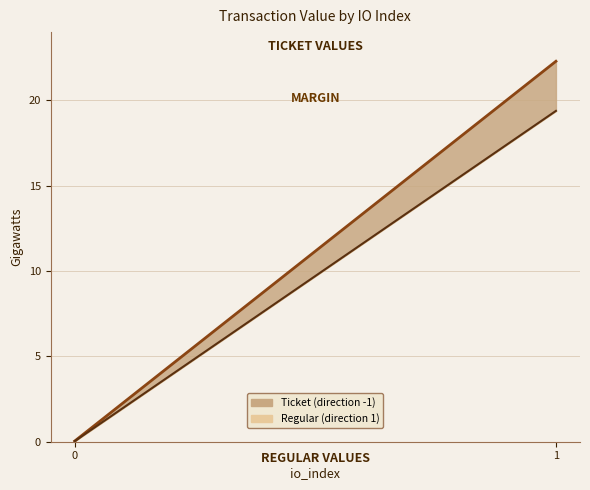

True or false: value_regular has a value of 0.0 at 0.

True